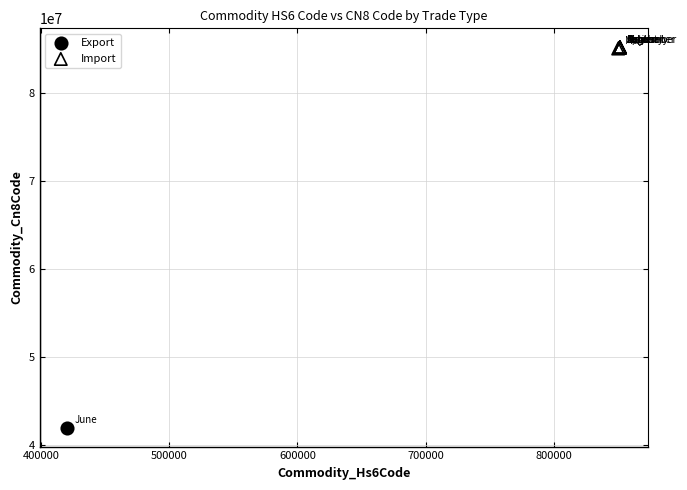

What are all the series names shown in the legend?

Export, Import